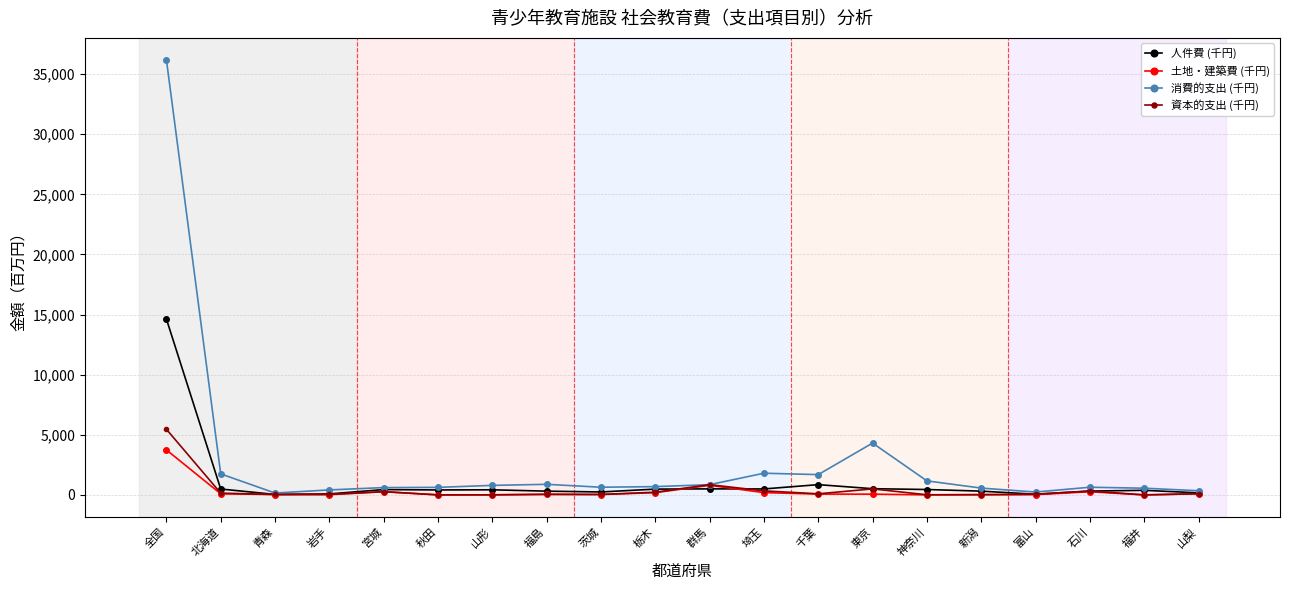

The 消費的支出 (千円) series shows 1752.8 at 北海道. True or false?

True